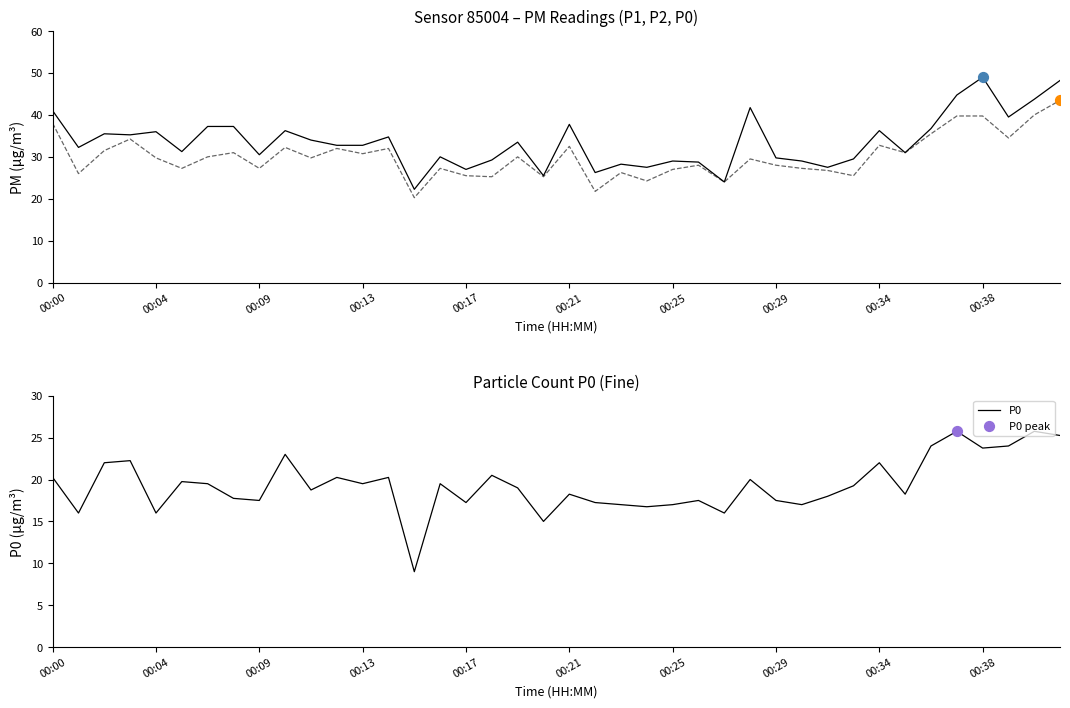

Which series reaches the maximum Y coordinate?

P1